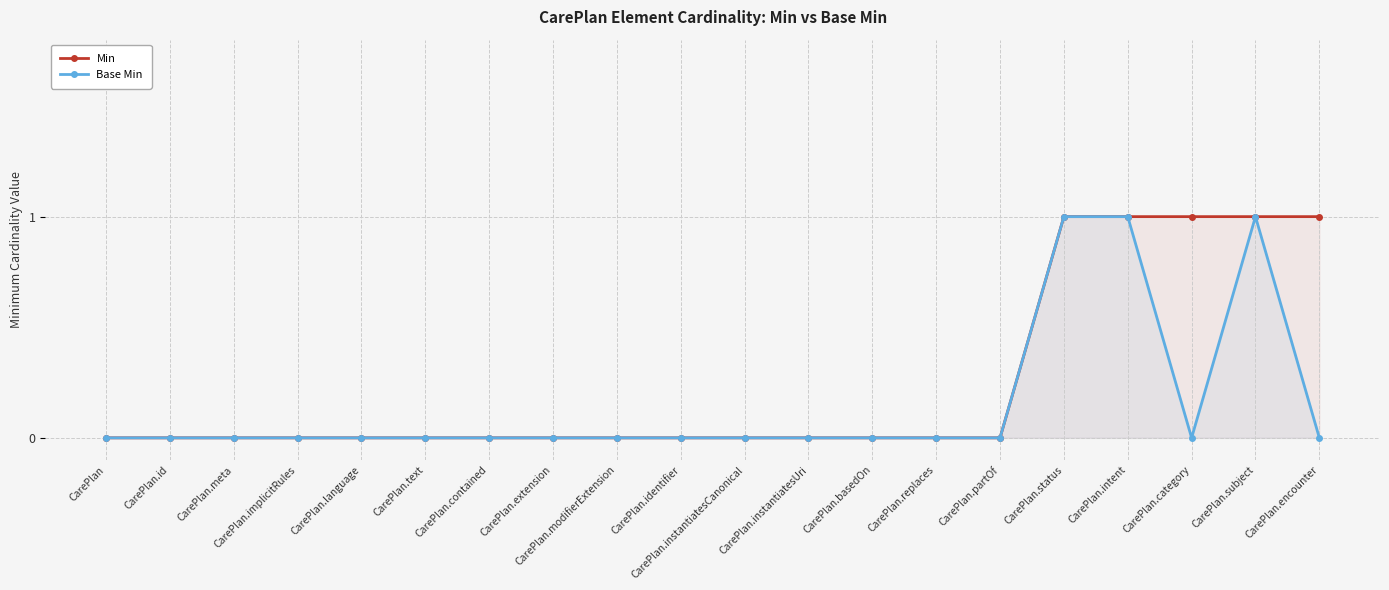

Reading left to right, extract all data points from this chart.

Min: 0	0	0	0	0	0	0	0	0	0	0	0	0	0	0	1	1	1	1	1
Base Min: 0	0	0	0	0	0	0	0	0	0	0	0	0	0	0	1	1	0	1	0